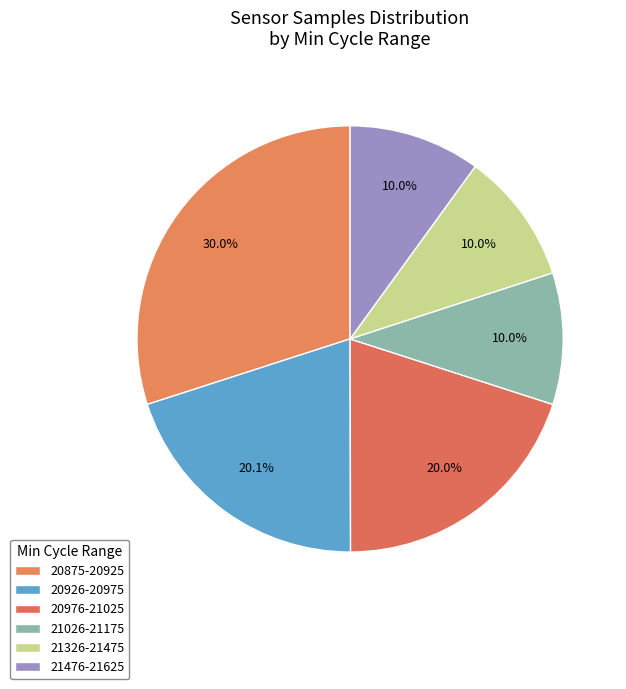

How many segments does this pie chart have?

6